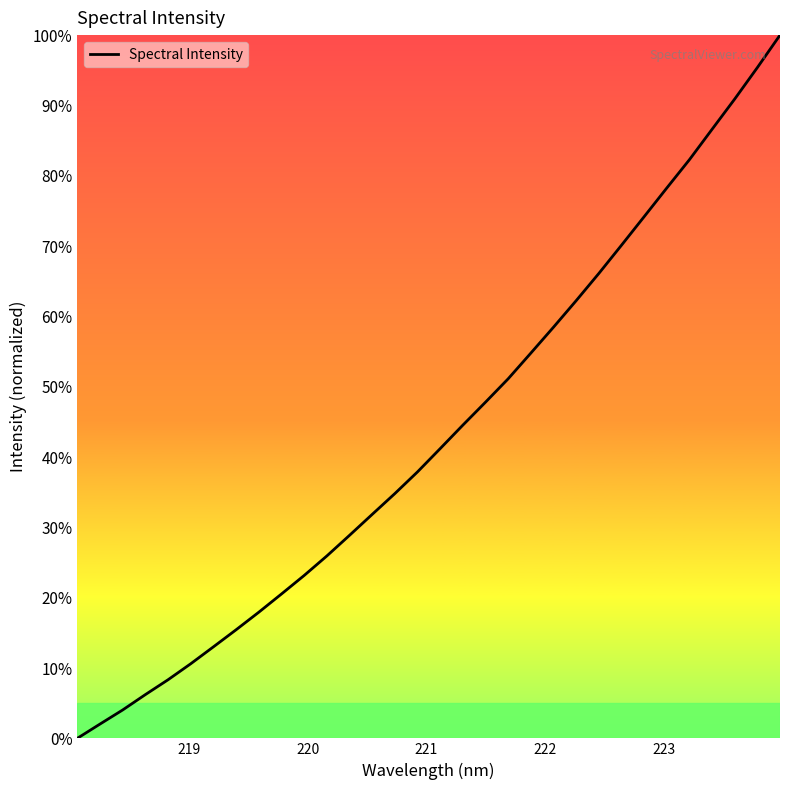

What is the greatest value displayed?

100.0